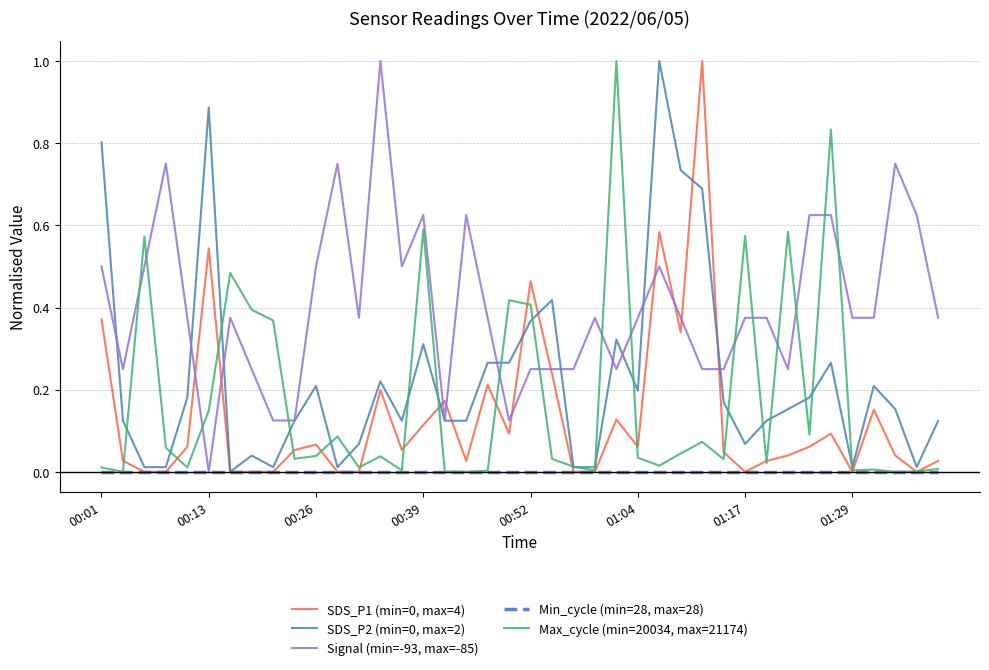

Which series has the largest total across all categories?

Signal (min=-93, max=-85)